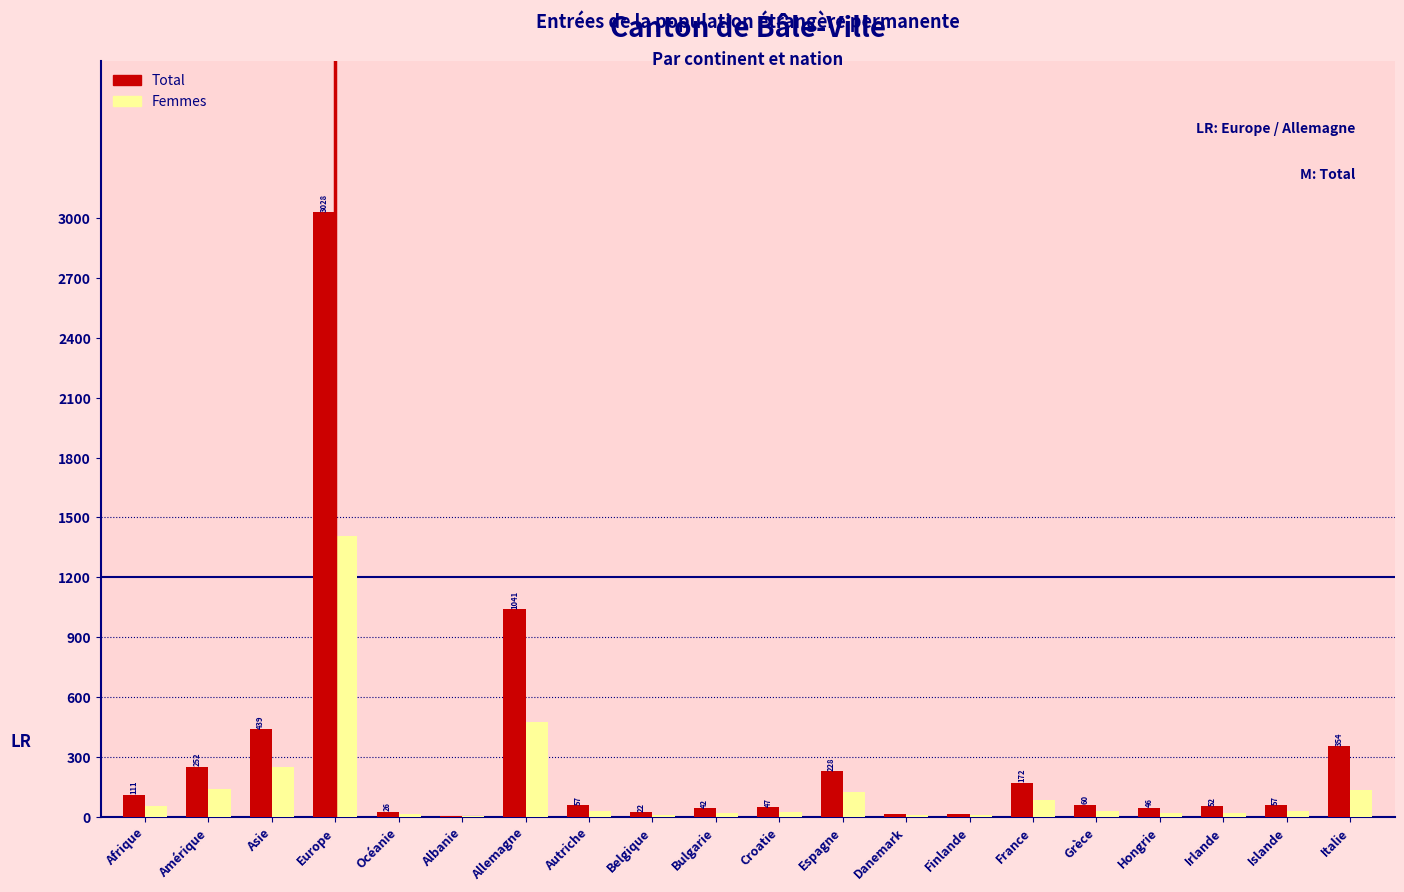

What is the sum of all Total values?

6067